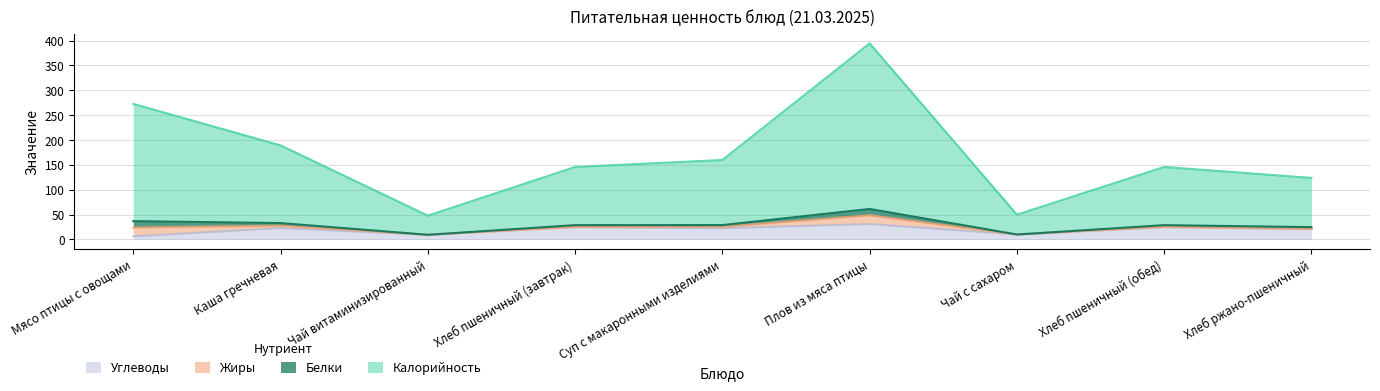

What is the maximum value shown in the chart?

394.3